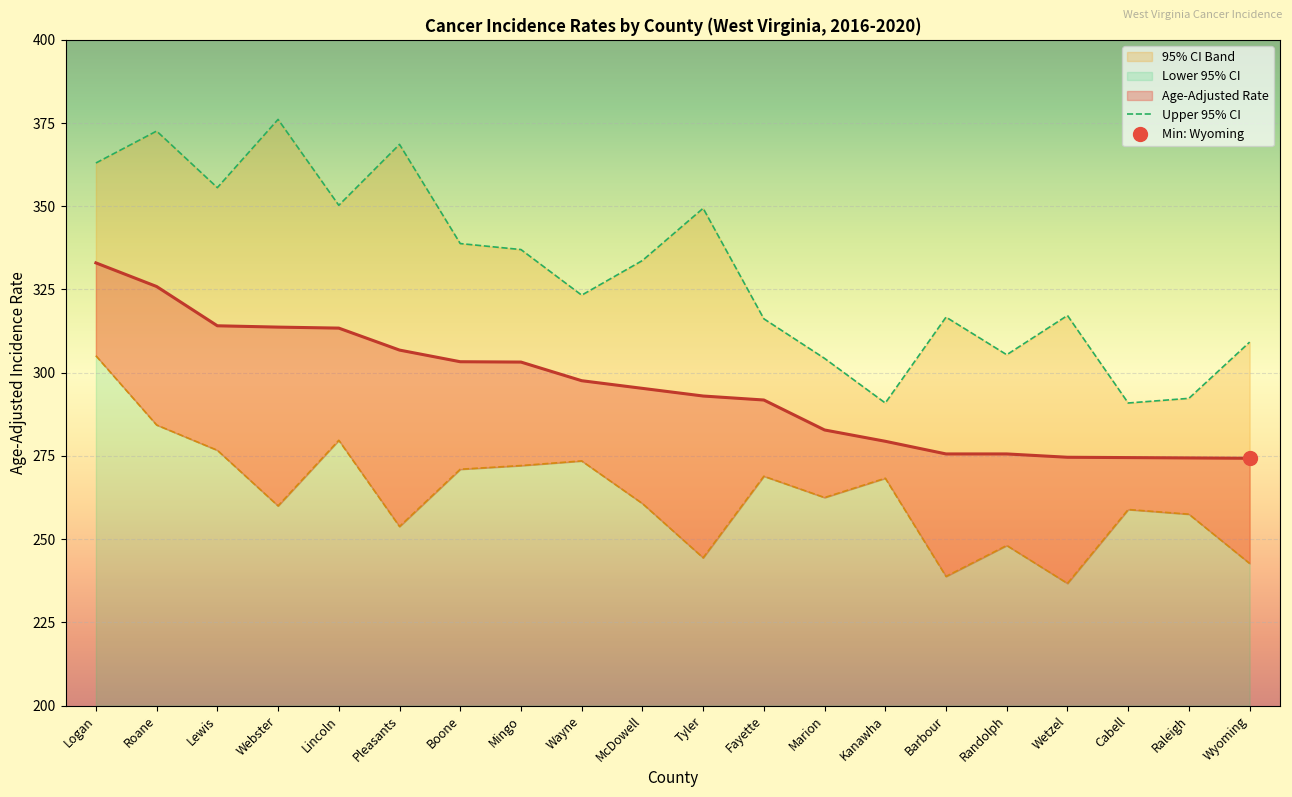

What is the difference between the maximum and minimum values?

85.2